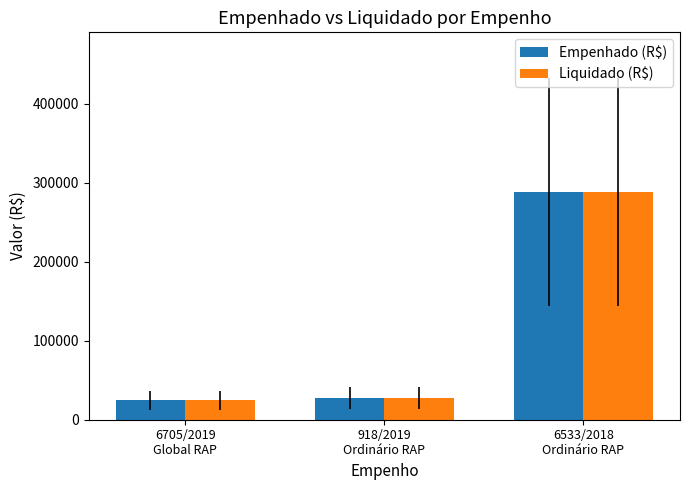

What is the difference between the maximum and minimum values in the Liquidado (R$) series?

264053.7